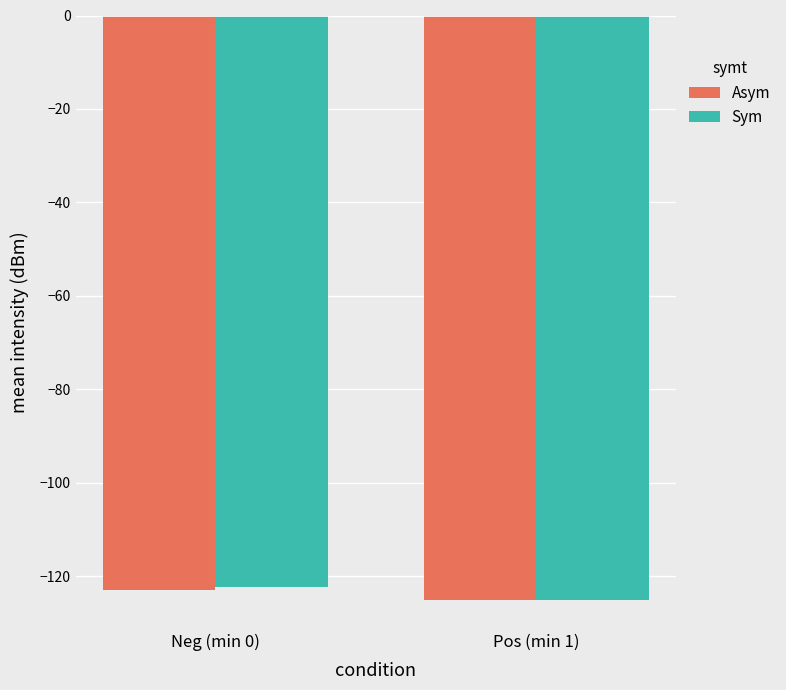

The Asym series shows -125.0 at Pos (min 1). True or false?

True